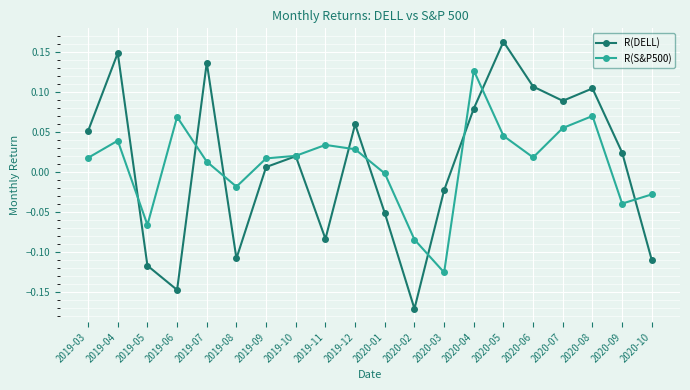

Which category has the lowest value across all series?

2020-02